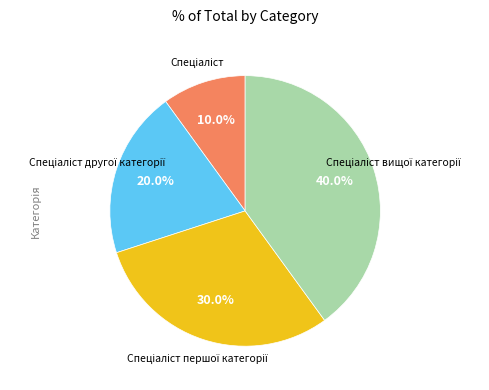

Does any single category account for the majority?

No